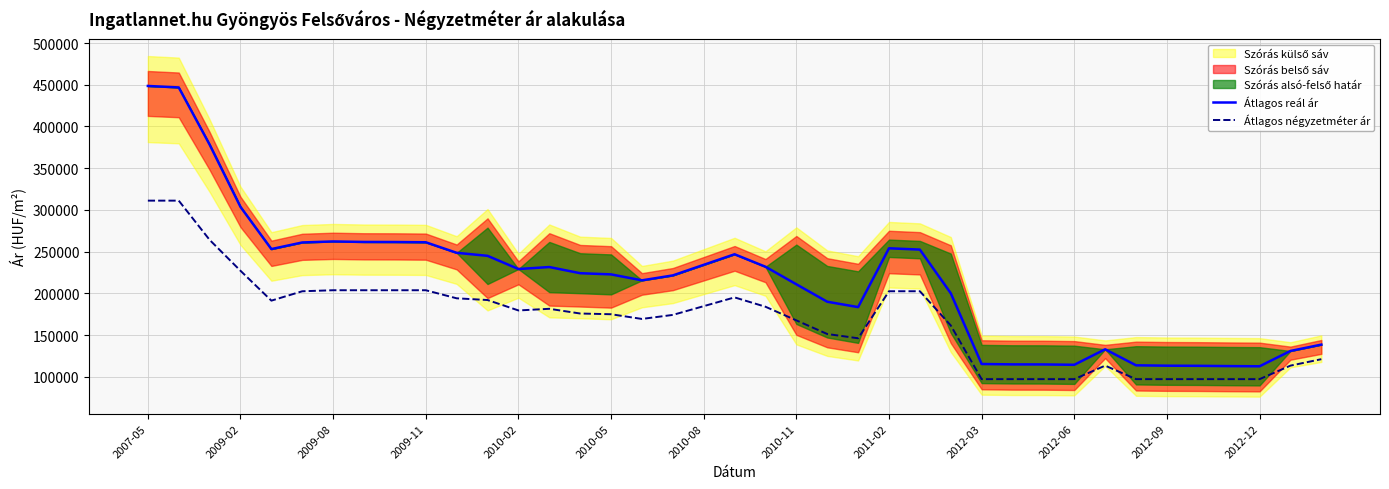

Which series has the largest range (max minus min)?

Átlagos reál ár